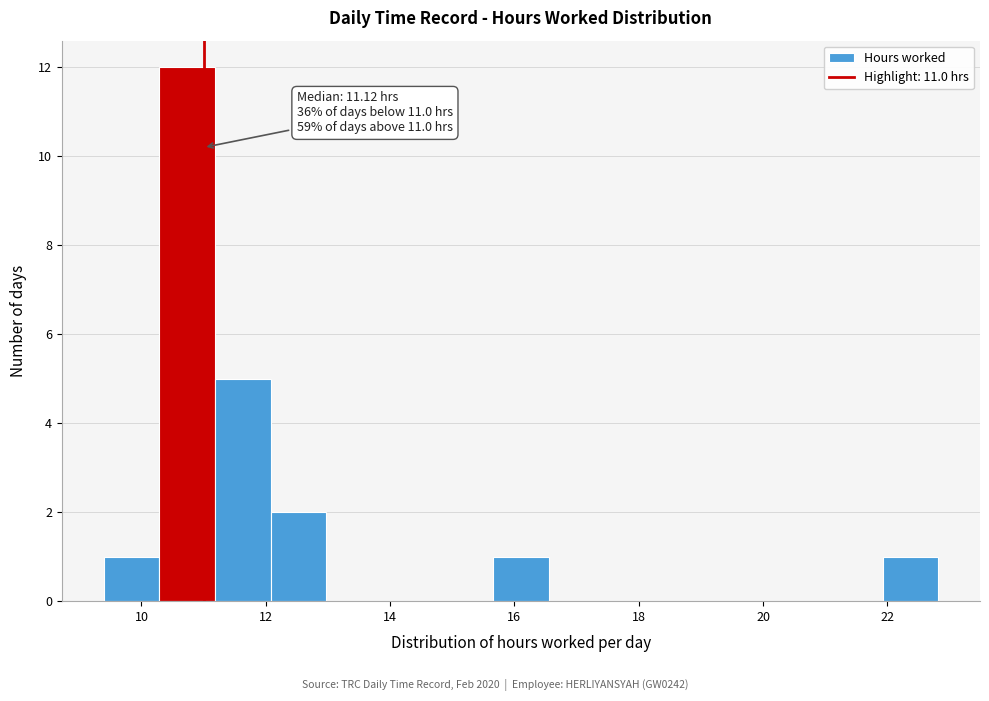

Over which range of the x-axis is the bar tallest?

10.2 to 11.2